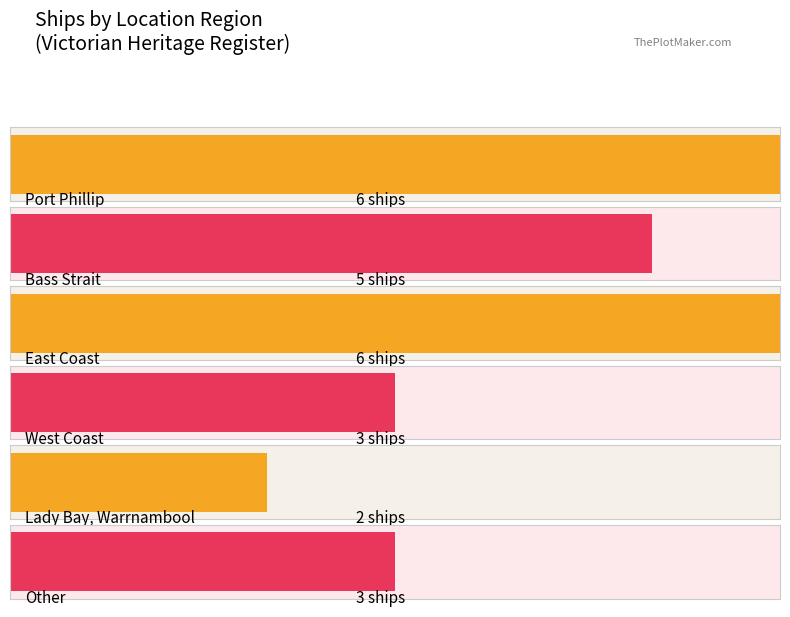

What position from the right is Bass Strait?

5